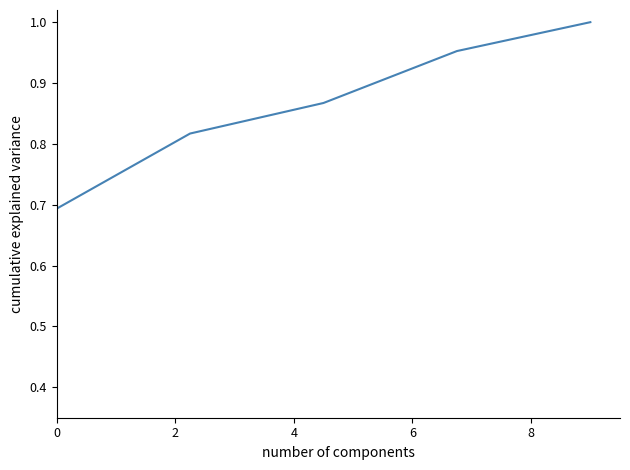

What is the difference between the second highest and minimum values?

0.3